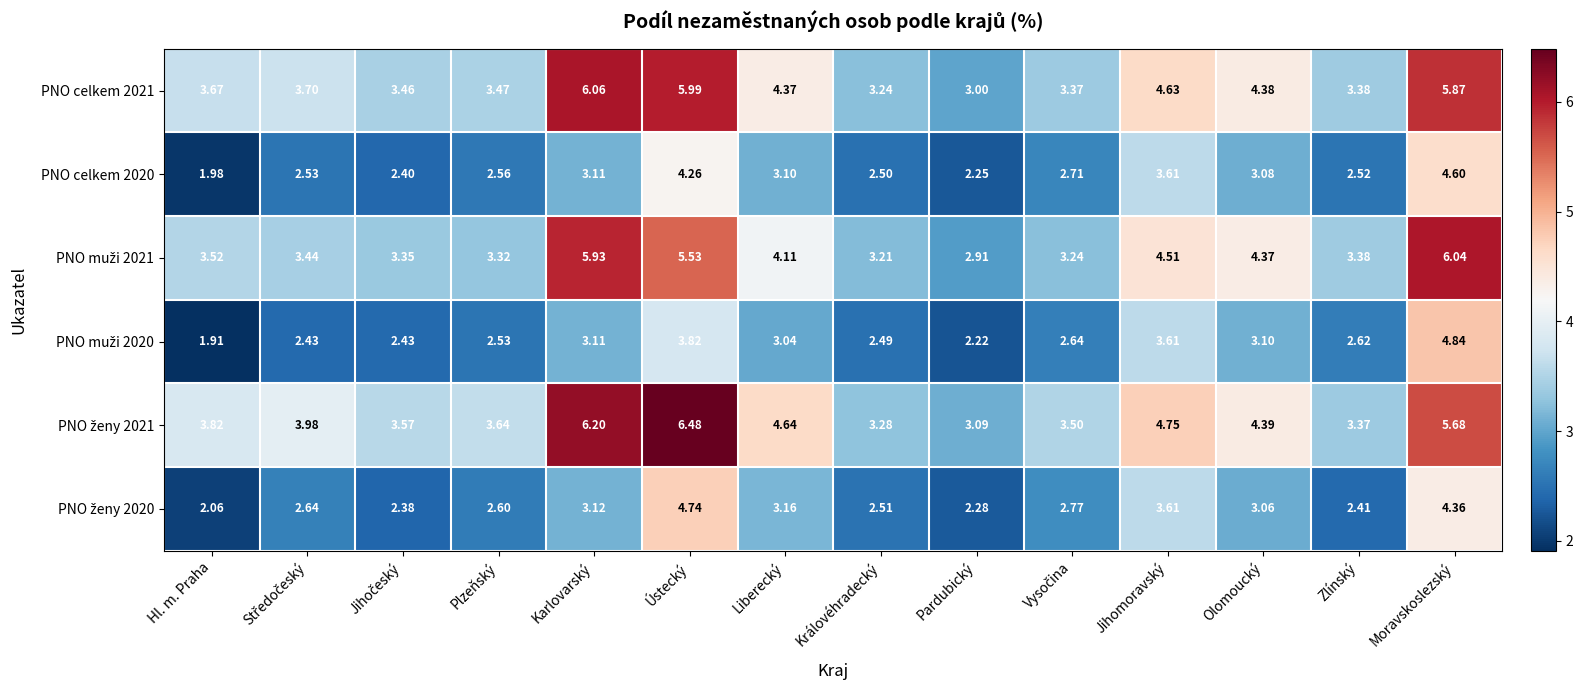

What is the greatest value displayed?

6.5